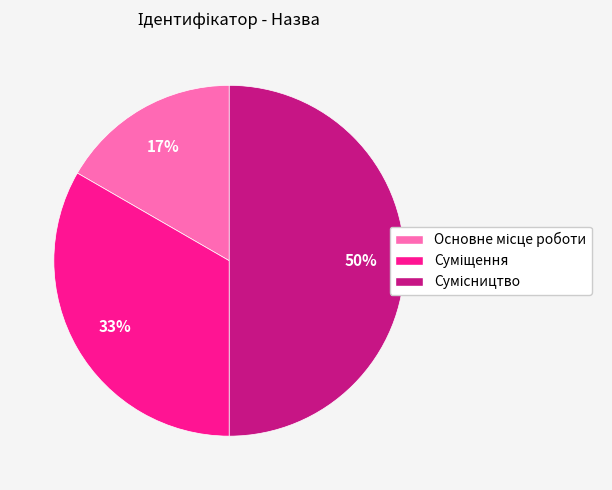

To the nearest percent, what is the difference between the largest and smallest slice percentages?

33%